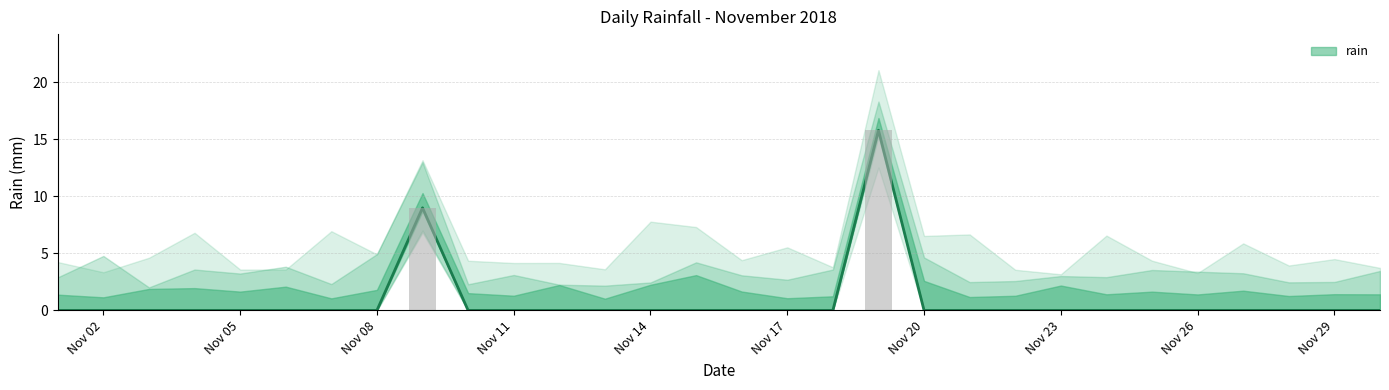

How many series are shown in this chart?

1